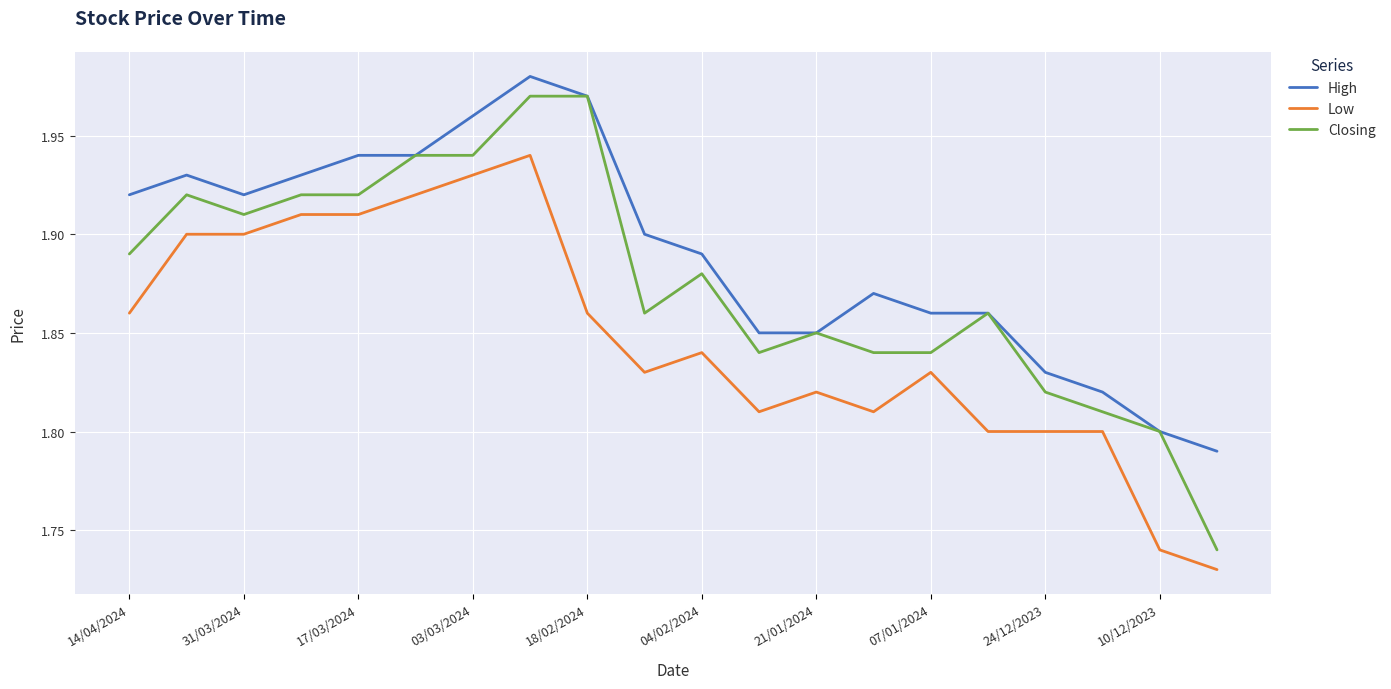

How many lines are shown in the chart?

3